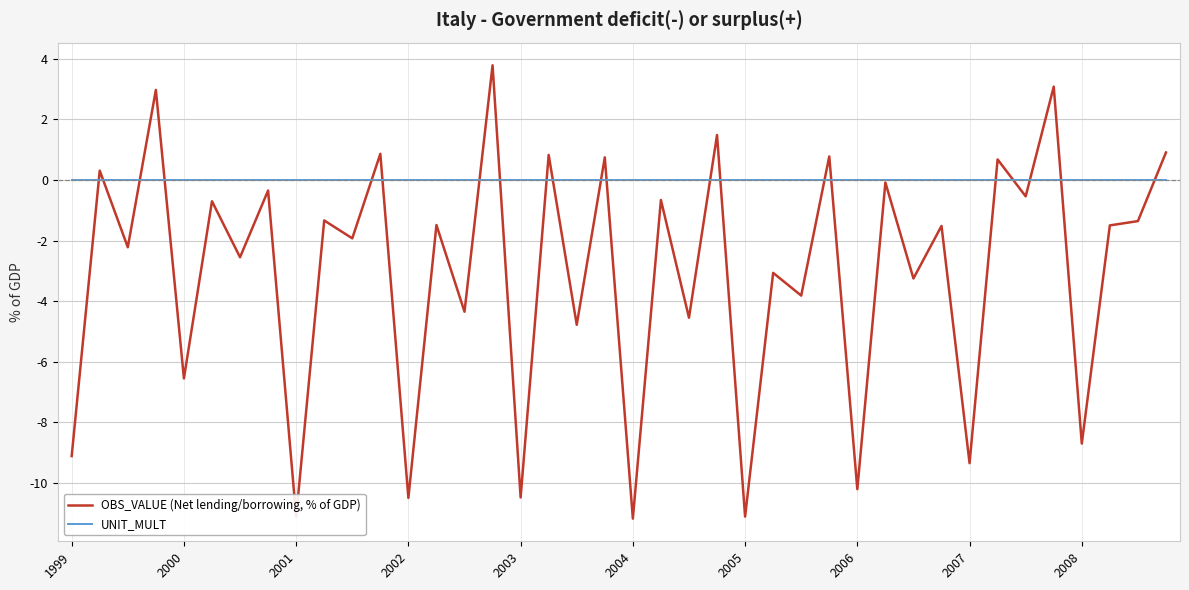

Rank the series by their average value, from highest to lowest.

UNIT_MULT, OBS_VALUE (Net lending/borrowing, % of GDP)